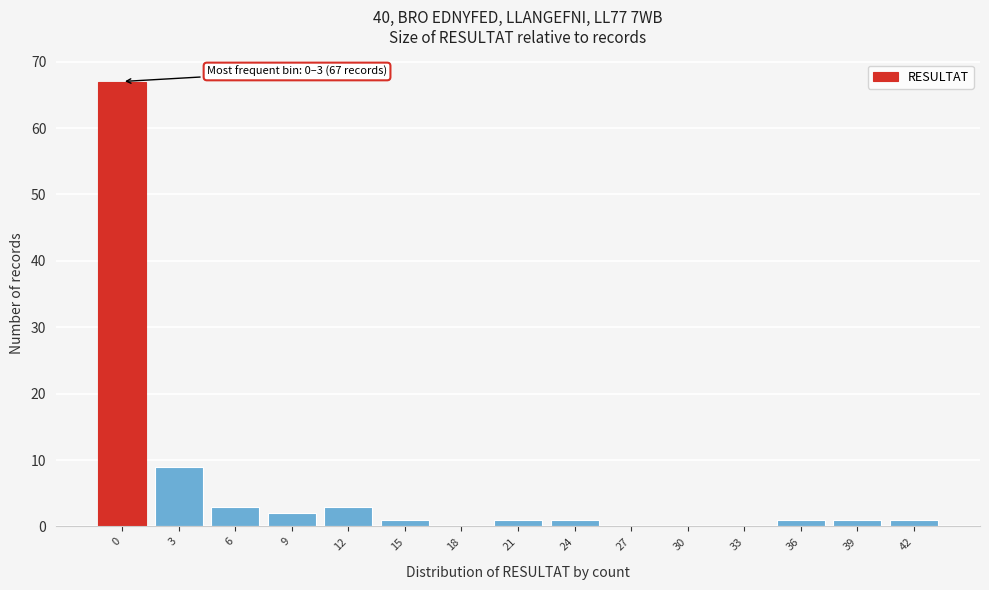

Reading right to left, what are all the values shown in this chart?

42=1	39=1	36=1	33=0	30=0	27=0	24=1	21=1	18=0	15=1	12=3	9=2	6=3	3=9	0=67